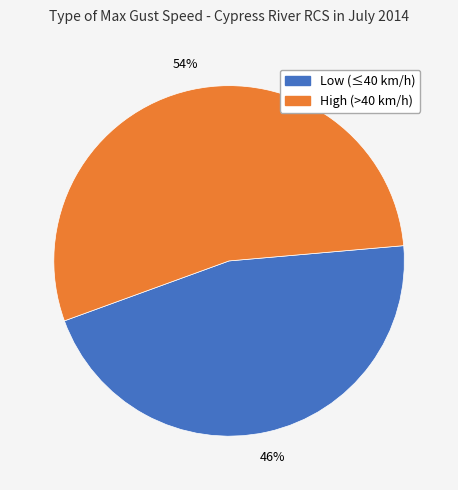

How many slices are in this pie chart?

2